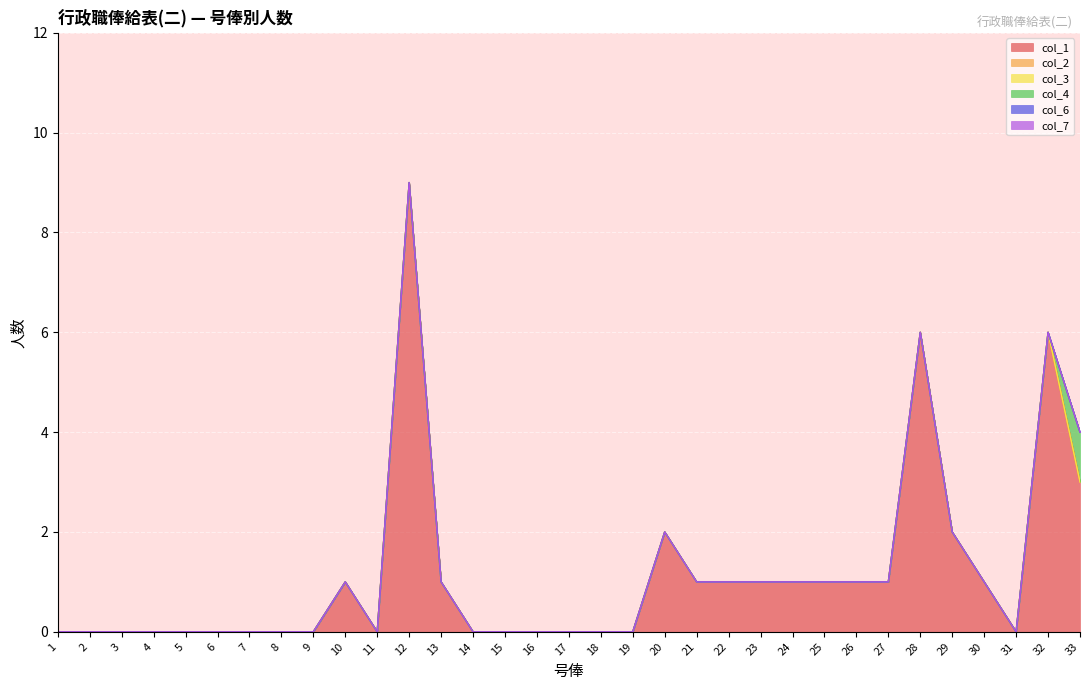

At which label does col_6 reach its minimum?

1